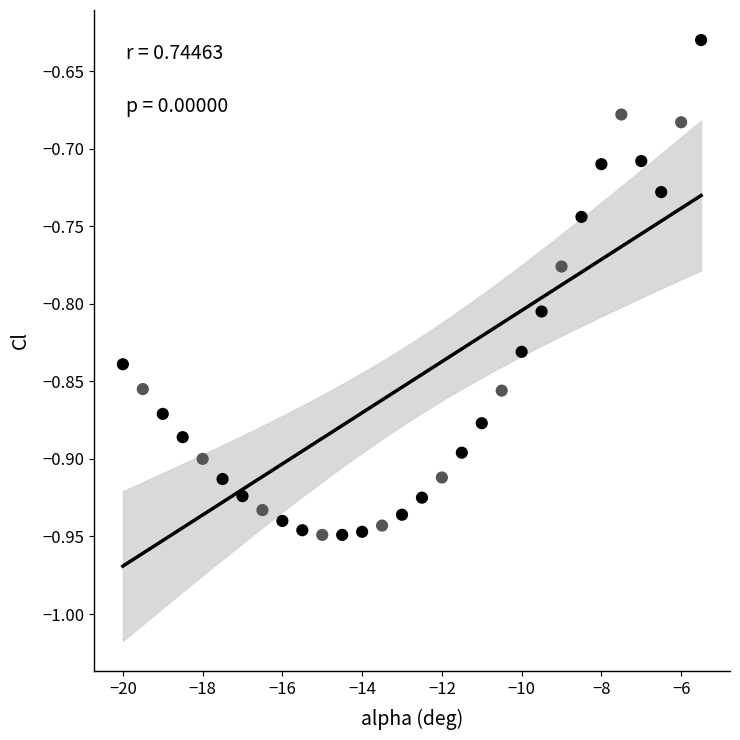

What is the range of X values (max minus min)?

14.5